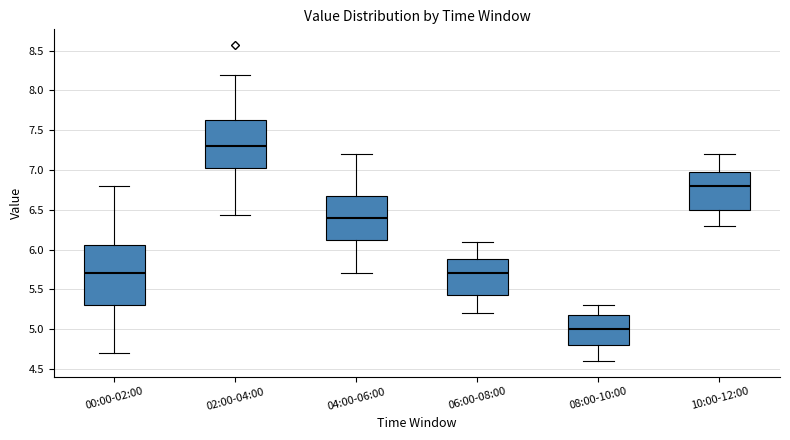

Where does the median line of the box for 08:00-10:00 sit on the y-axis? The values are not printed on the chart, so give them approximately, as read against the axis.

5.00